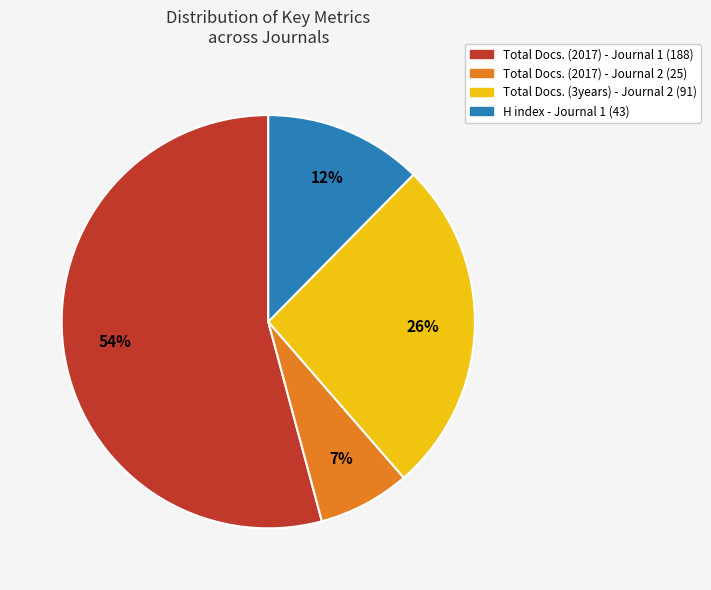

Does Total Docs. (2017) - Journal 1 (188) account for over 50% of the chart?

Yes